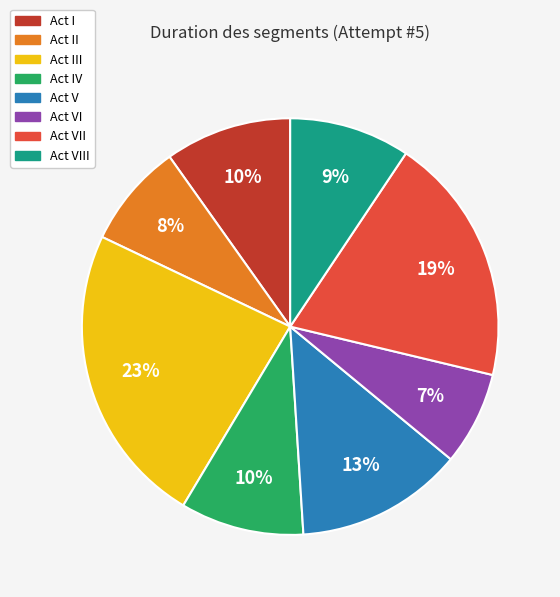

To the nearest percent, what is the difference between the Act VII and Act III slice percentages?

4%